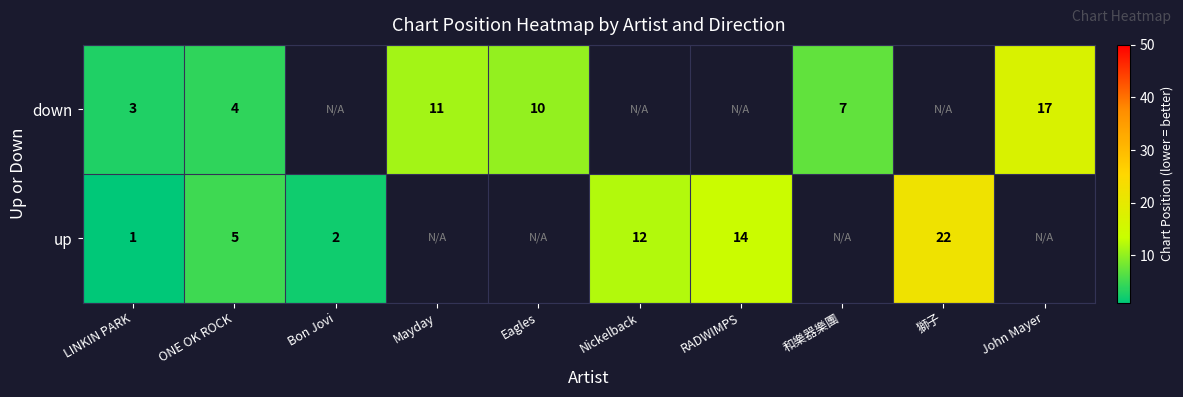

True or false: down has a value of 10 at 和樂器樂團.

False